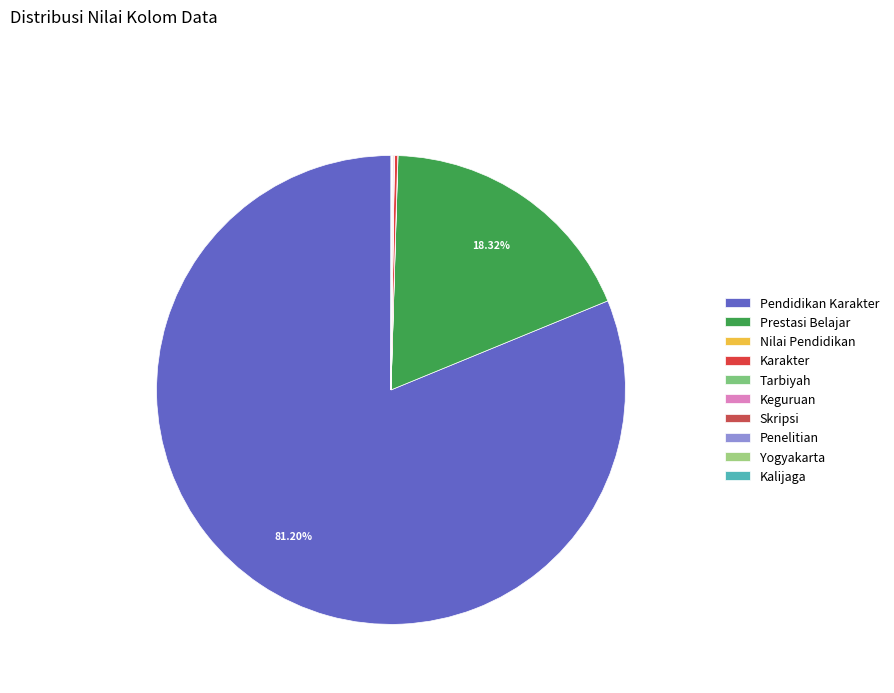

Which slice is the smallest?

Tarbiyah